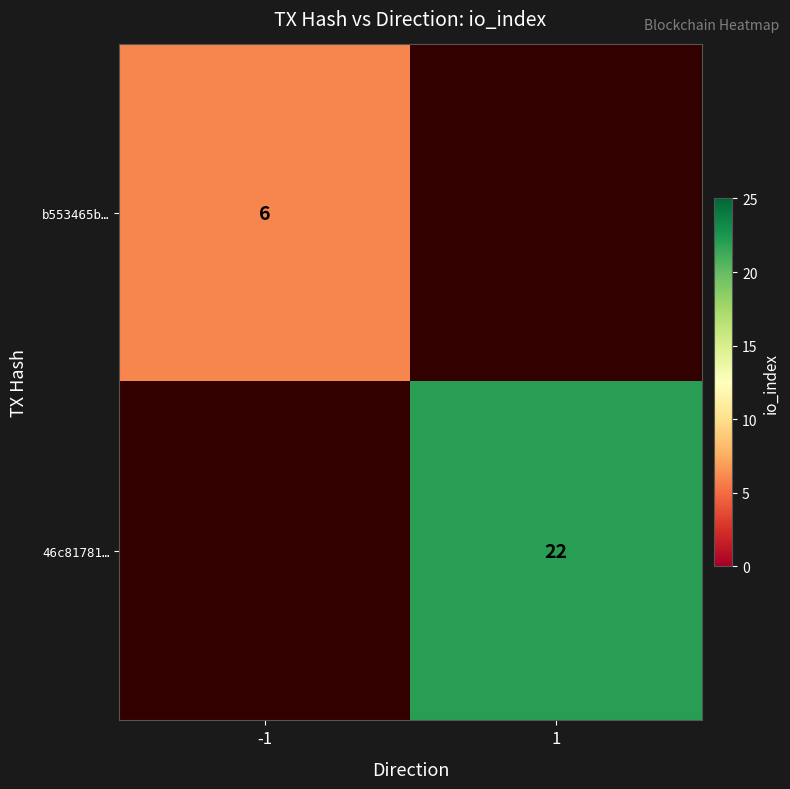

Is the value of 46c81781… at 1 greater than the value of b553465b… at -1?

Yes